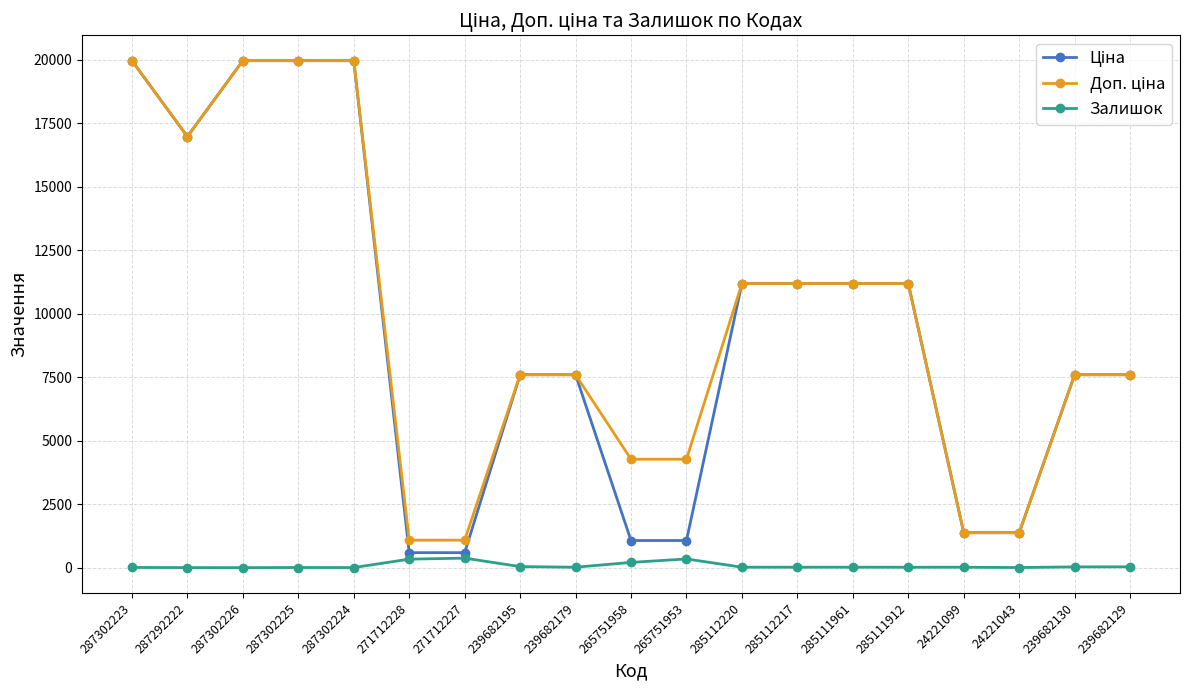

What is the greatest value displayed?

19964.2